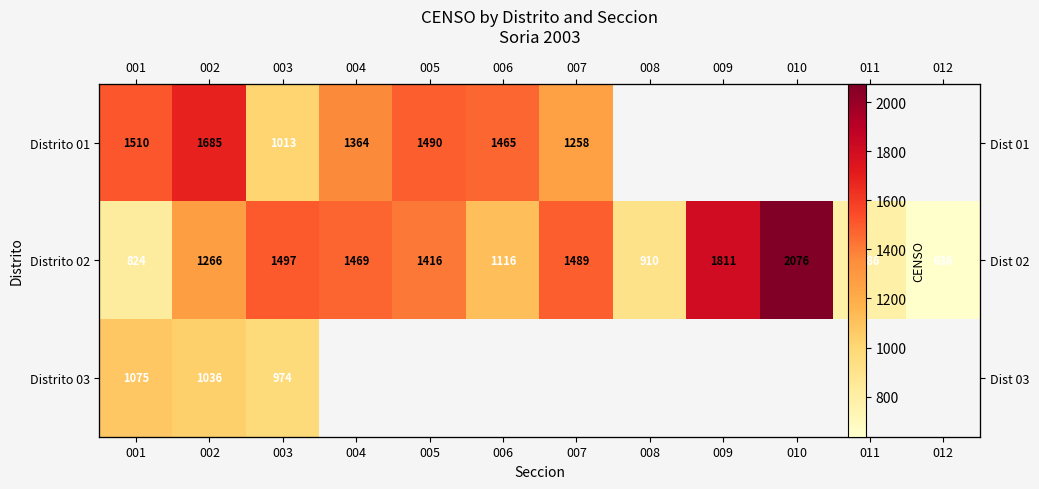

List the series in order of their overall mean, highest first.

Distrito 01, Distrito 02, Distrito 03